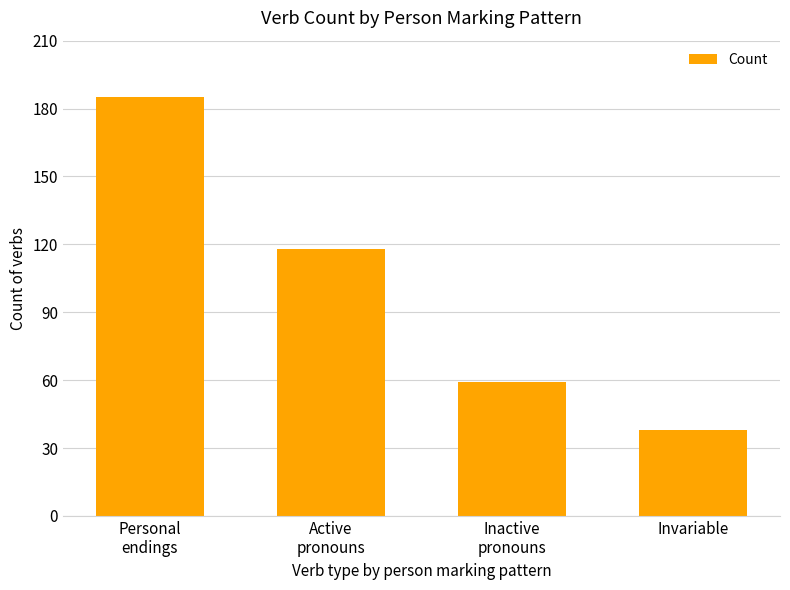

What is the smallest value displayed?

38